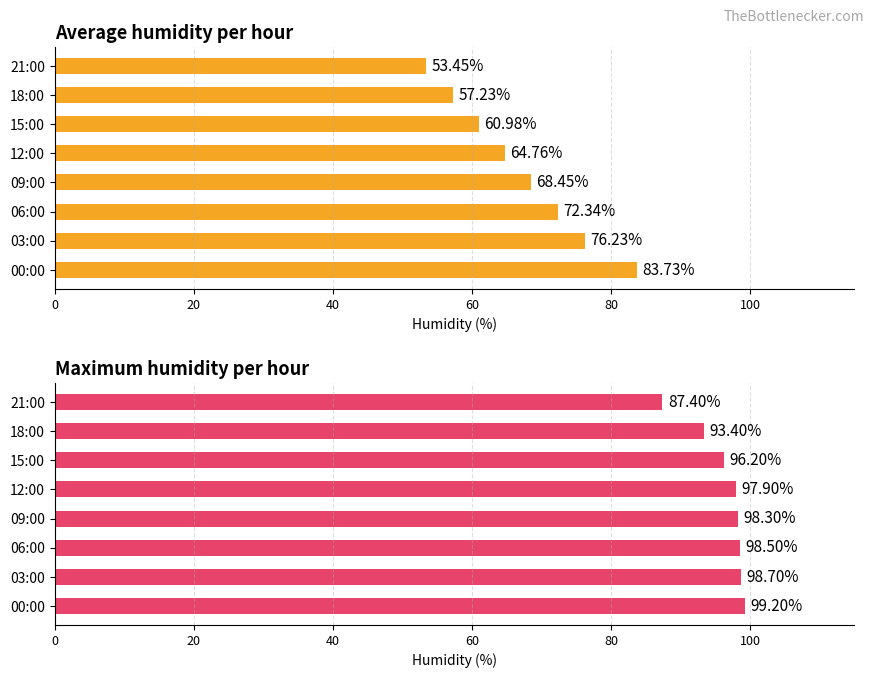

How many categories are shown in the chart?

8